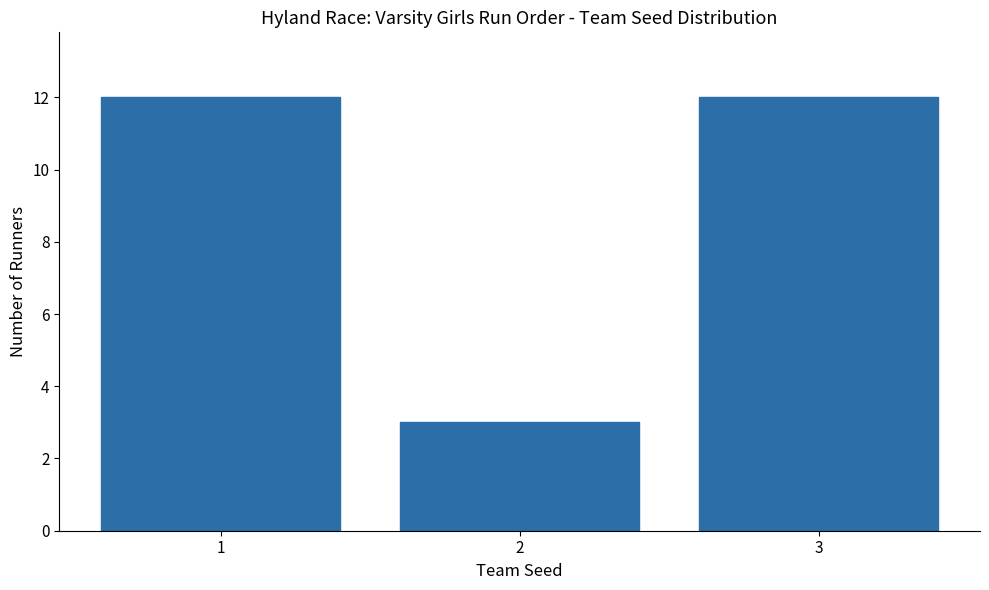

Reading left to right, transcribe all the data shown in this chart.

1=12	2=3	3=12